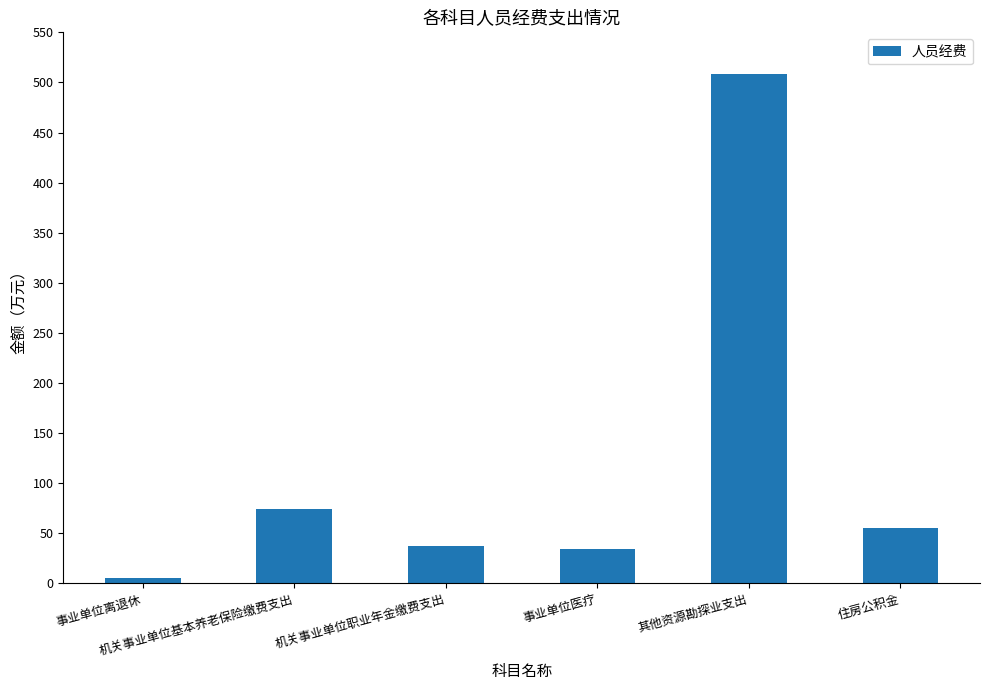

What is the average value?

119.1